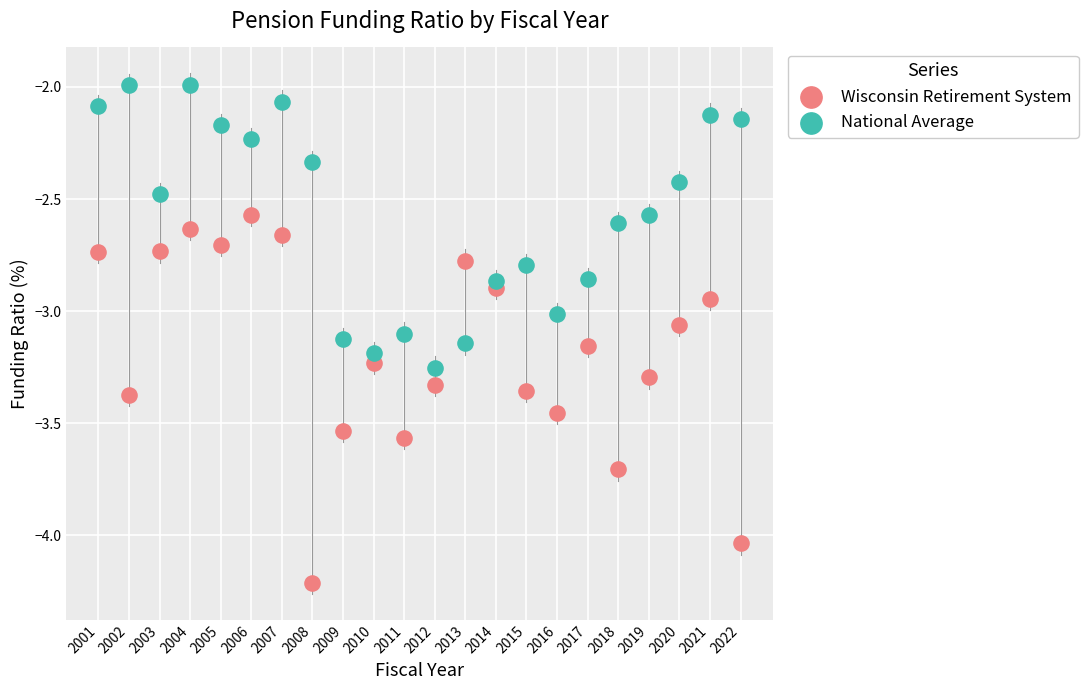

What are all the series names shown in the legend?

Wisconsin Retirement System, National Average